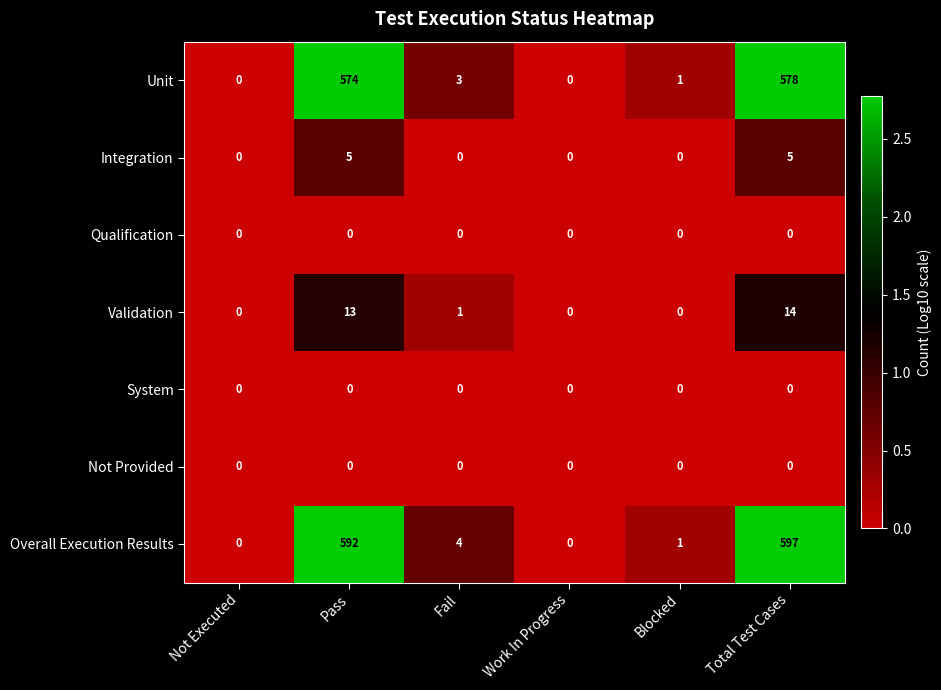

Which series has the largest range (max minus min)?

Overall Execution Results